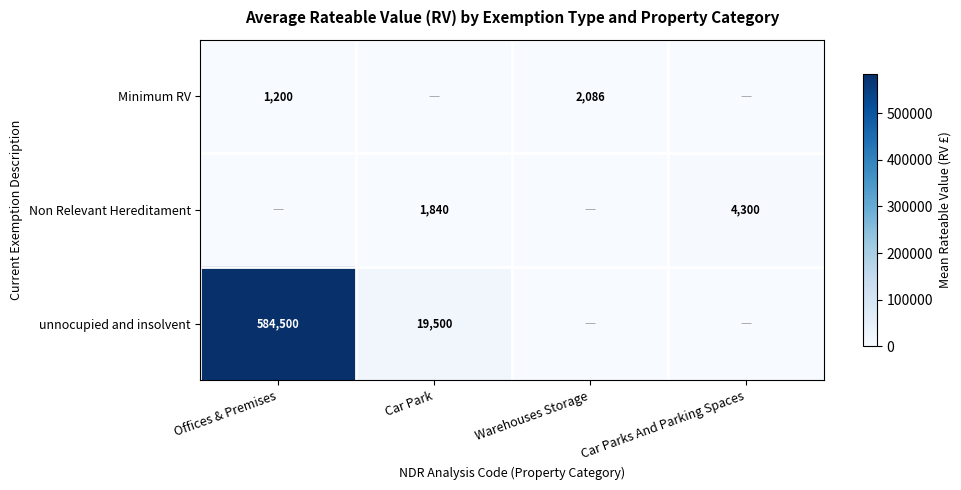

The Minimum RV series shows 1200 at Offices & Premises. True or false?

True